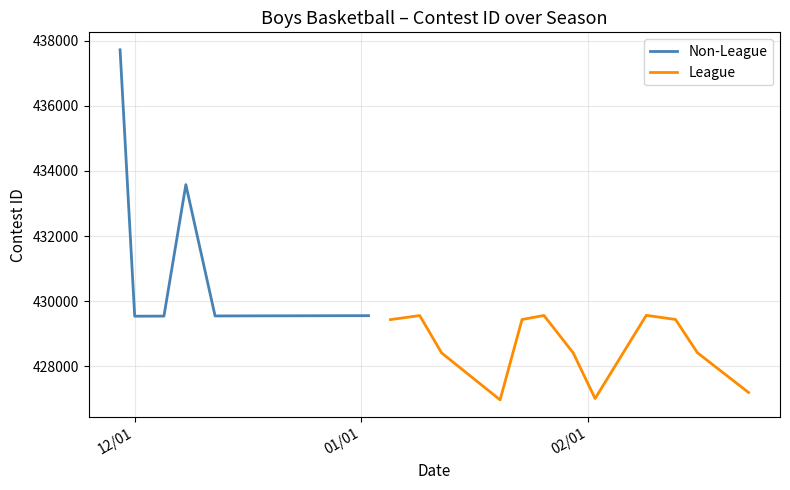

What is the difference between the values at 12/12/23 and 2/9/24?

19